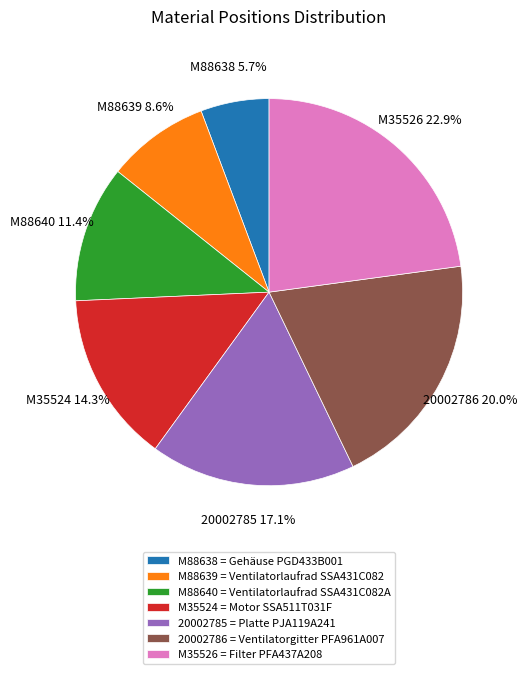

Rank the categories by value from highest to lowest.

M35526, 20002786, 20002785, M35524, M88640, M88639, M88638